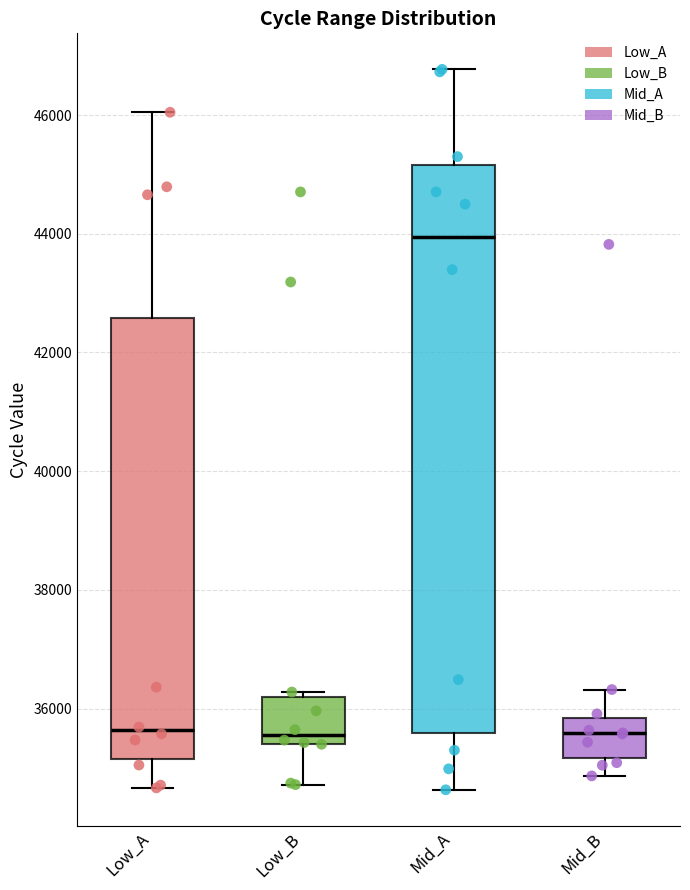

Where is the lower edge of the box for Mid_B on the y-axis? The values are not printed on the chart, so give them approximately, as read against the axis.

35200